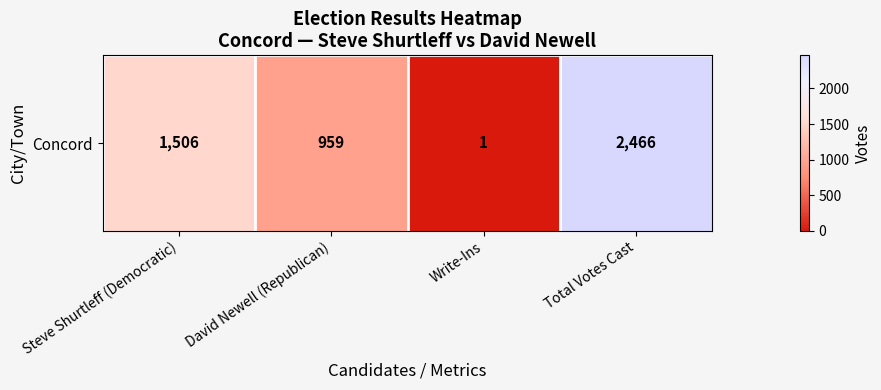

What is the greatest value displayed?

2466